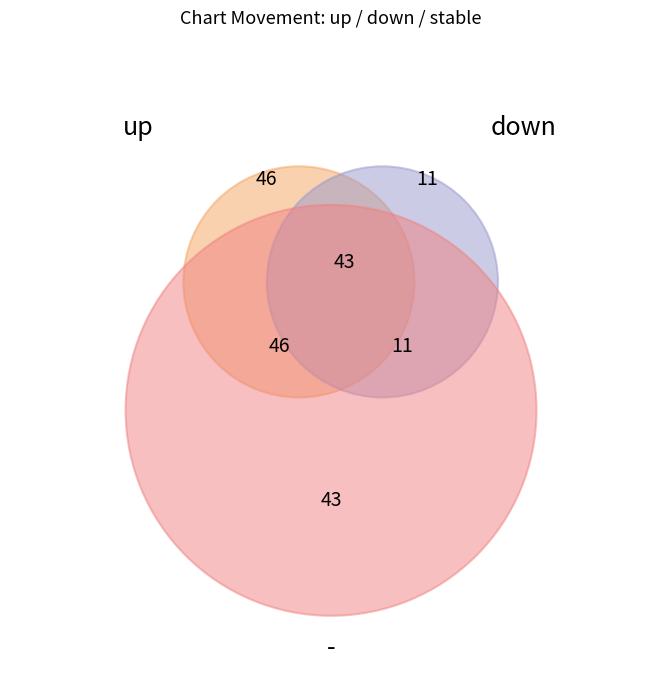

To the nearest percent, what percentage of the pie is up?

46%